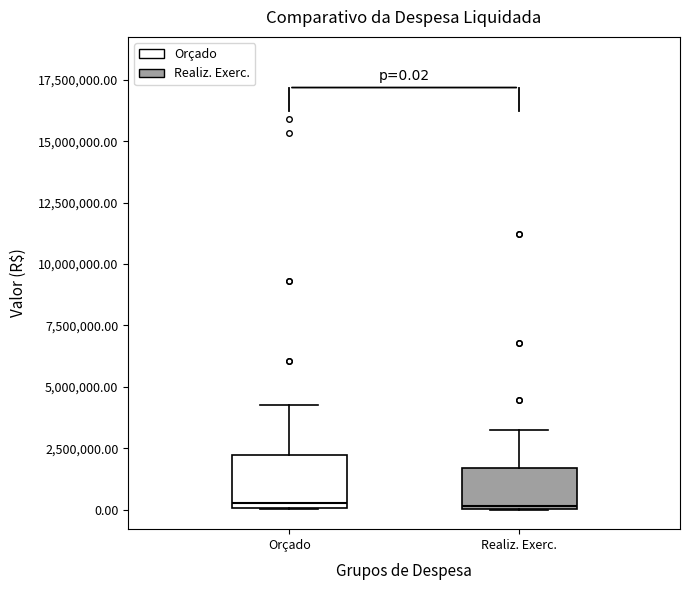

Which box is the tallest, from its lower edge to its upper edge?

Orçado